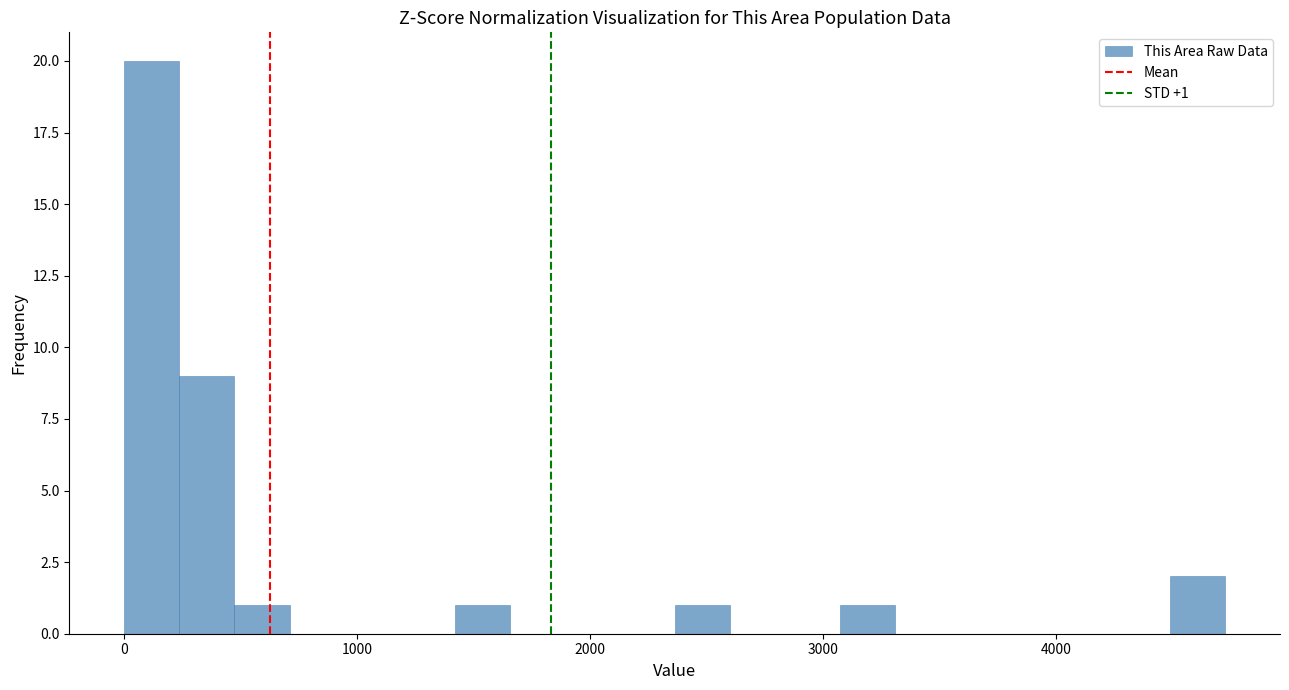

Read against the x-axis, roughly where is the centre of the tallest bar?

100